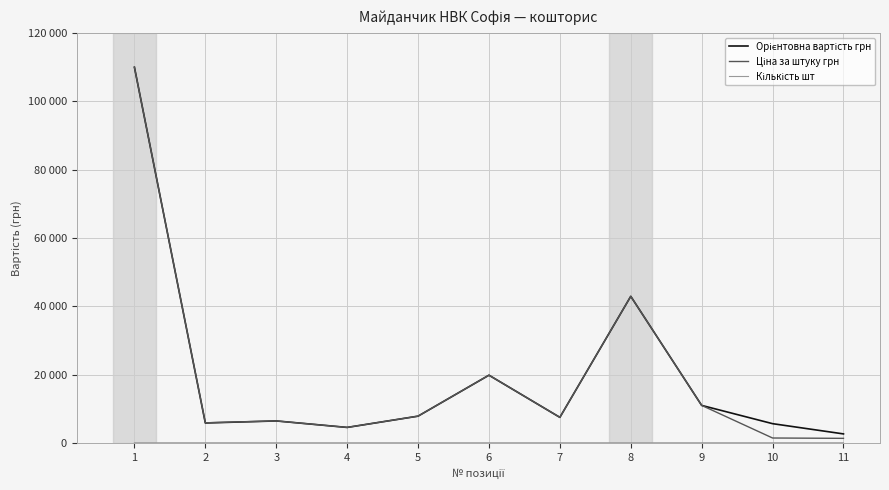

Is this an area chart (filled region under the line)?

No